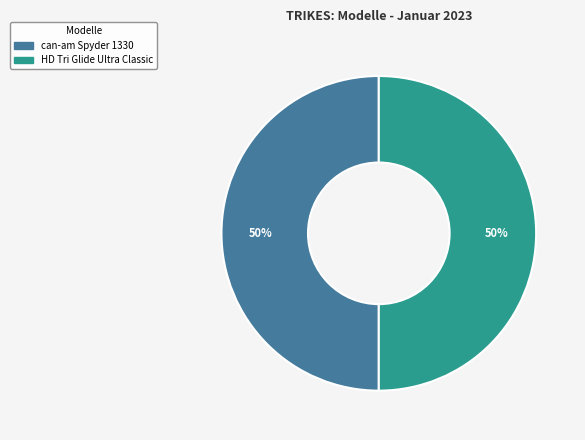

How many segments does this pie chart have?

2